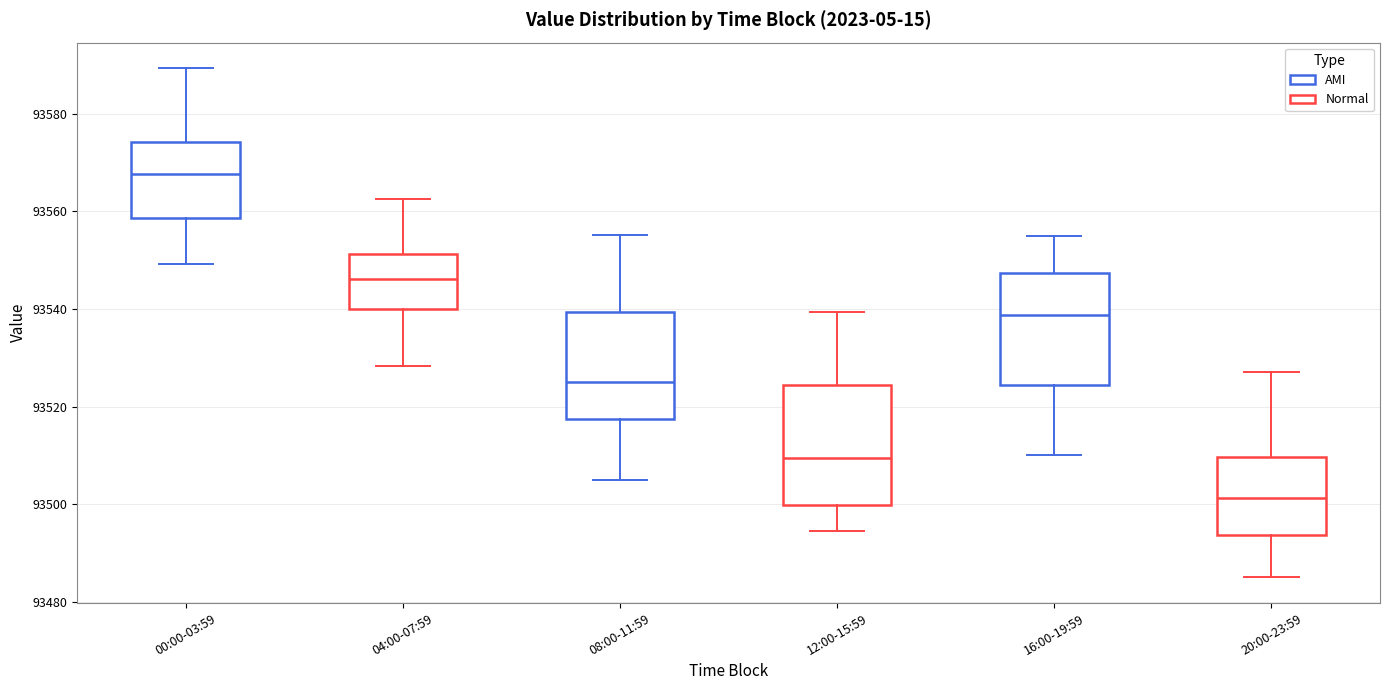

Reading left to right, transcribe this box plot: for each box, give where its median line is, the range the box spans, and where its two whiskers end, as read against the y-axis. The values are not printed on the chart, so give them approximately, as read against the axis.

00:00-03:59: median 93568, box 93558 to 93574, whiskers 93550 to 93590
04:00-07:59: median 93546, box 93540 to 93552, whiskers 93528 to 93562
08:00-11:59: median 93524, box 93518 to 93540, whiskers 93506 to 93556
12:00-15:59: median 93510, box 93500 to 93524, whiskers 93494 to 93540
16:00-19:59: median 93538, box 93524 to 93548, whiskers 93510 to 93556
20:00-23:59: median 93502, box 93494 to 93510, whiskers 93486 to 93528